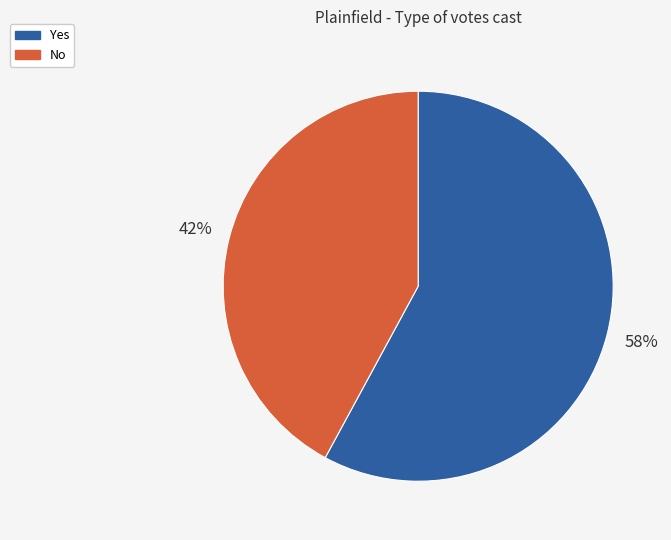

Rank the categories by value from highest to lowest.

Yes, No